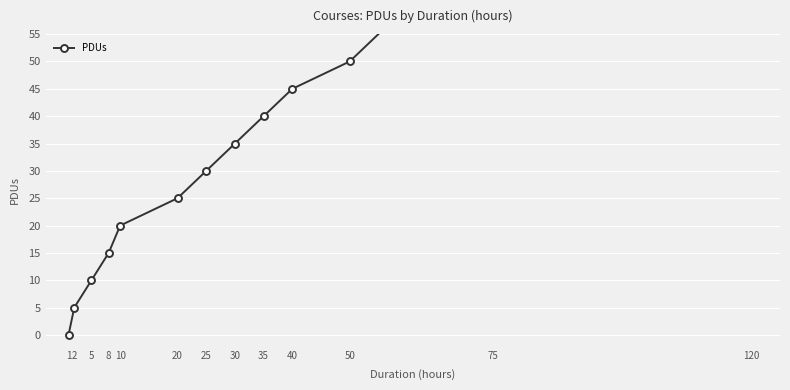

Which label corresponds to the largest value in the chart?

120